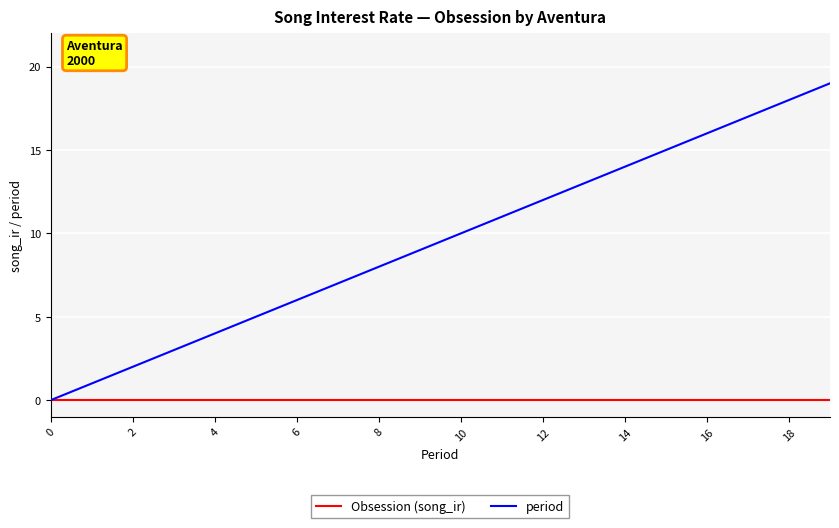

Does the chart display data point markers on the line(s)?

No